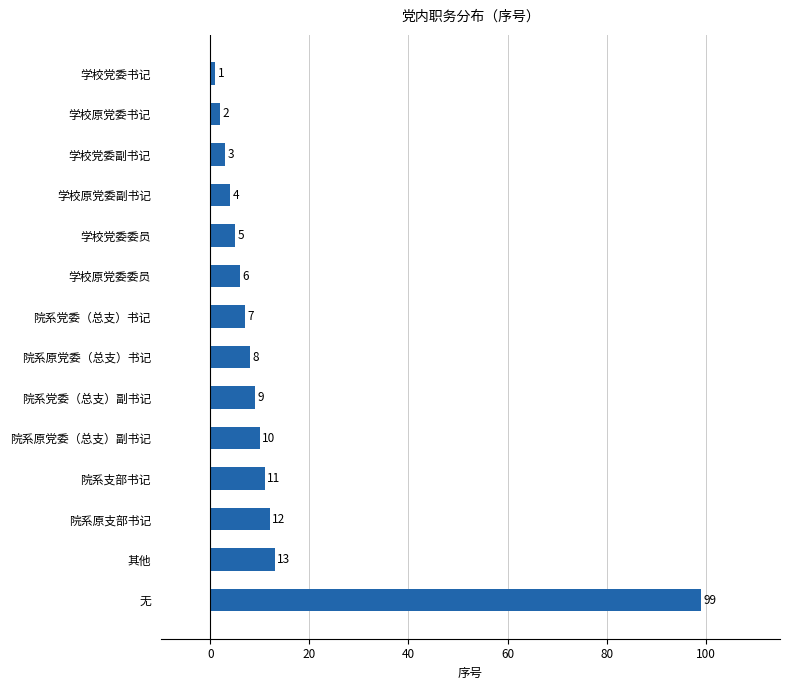

List the labels in order of value, smallest first.

学校党委书记, 学校原党委书记, 学校党委副书记, 学校原党委副书记, 学校党委委员, 学校原党委委员, 院系党委（总支）书记, 院系原党委（总支）书记, 院系党委（总支）副书记, 院系原党委（总支）副书记, 院系支部书记, 院系原支部书记, 其他, 无